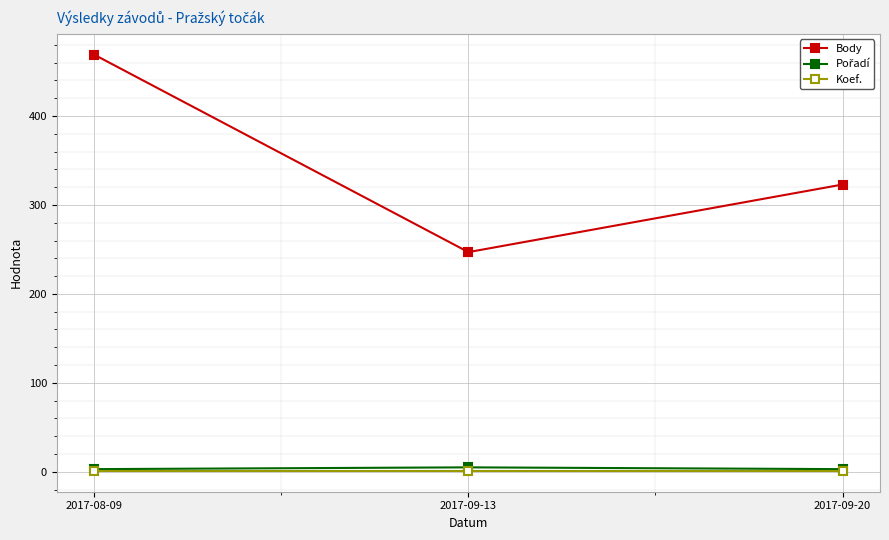

What is the label of the 1st point from the right?

2017-09-20